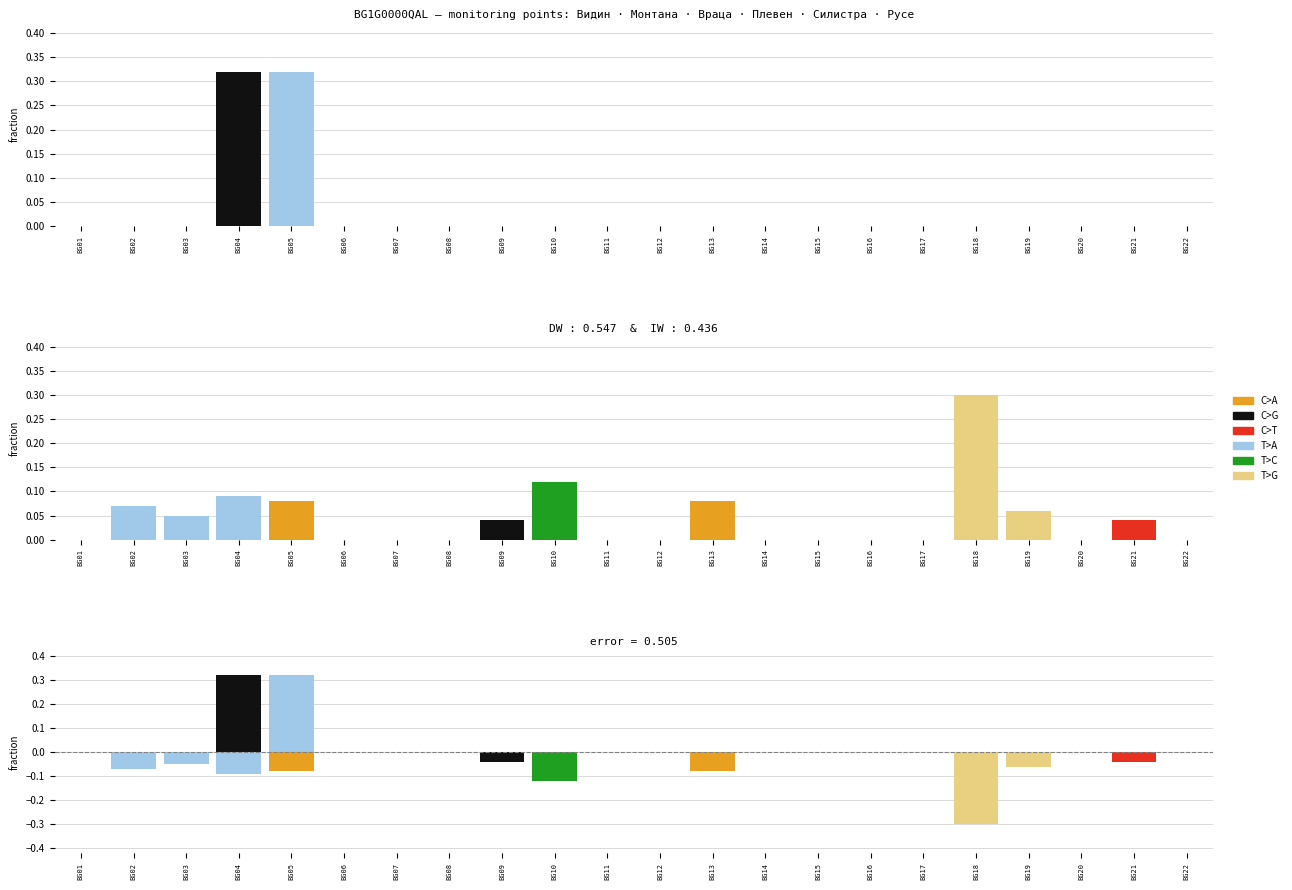

Count the number of data series in this chart.

6